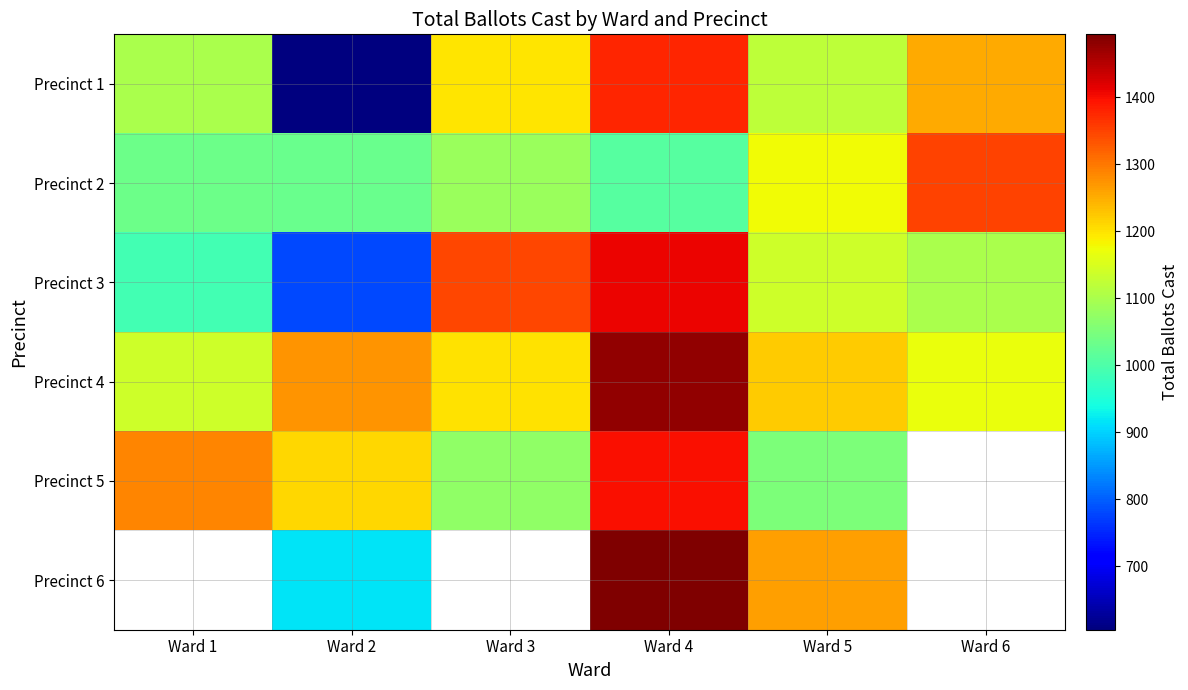

How many categories are shown in the chart?

6